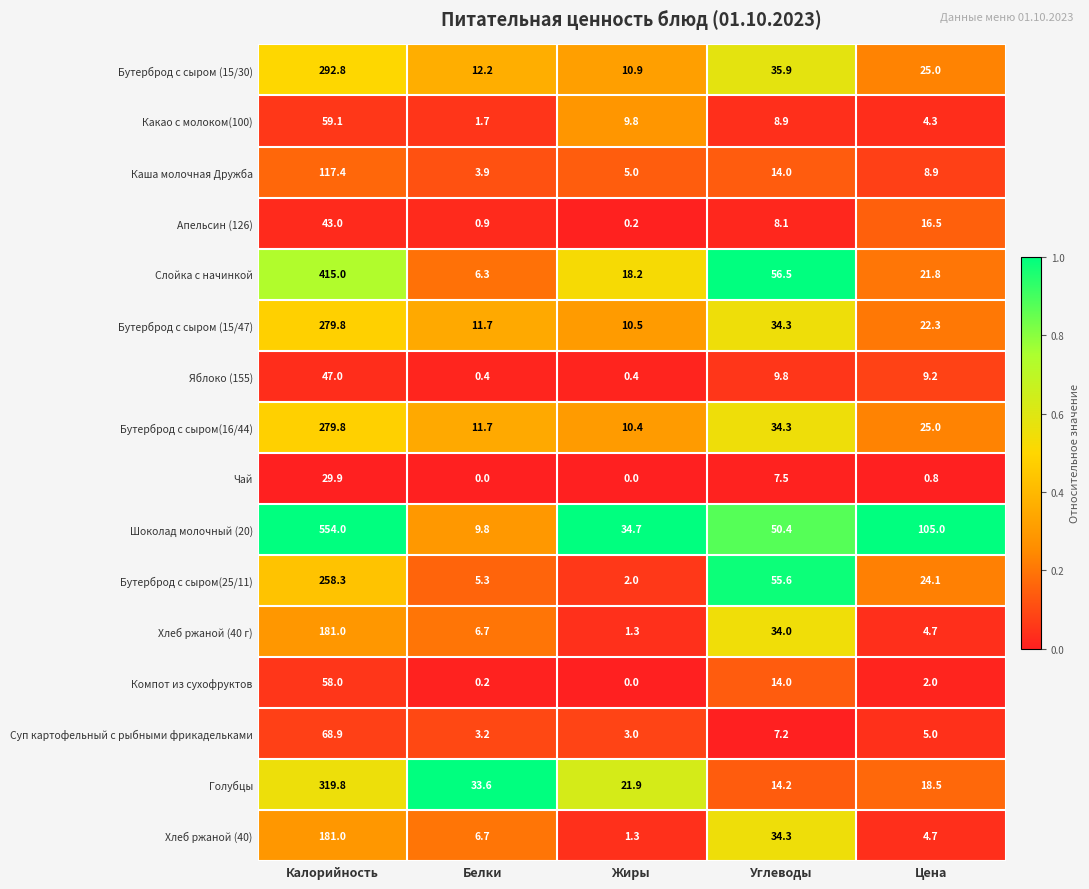

What is the difference between the maximum and minimum values in the Бутерброд с сыром (15/30) series?

281.9